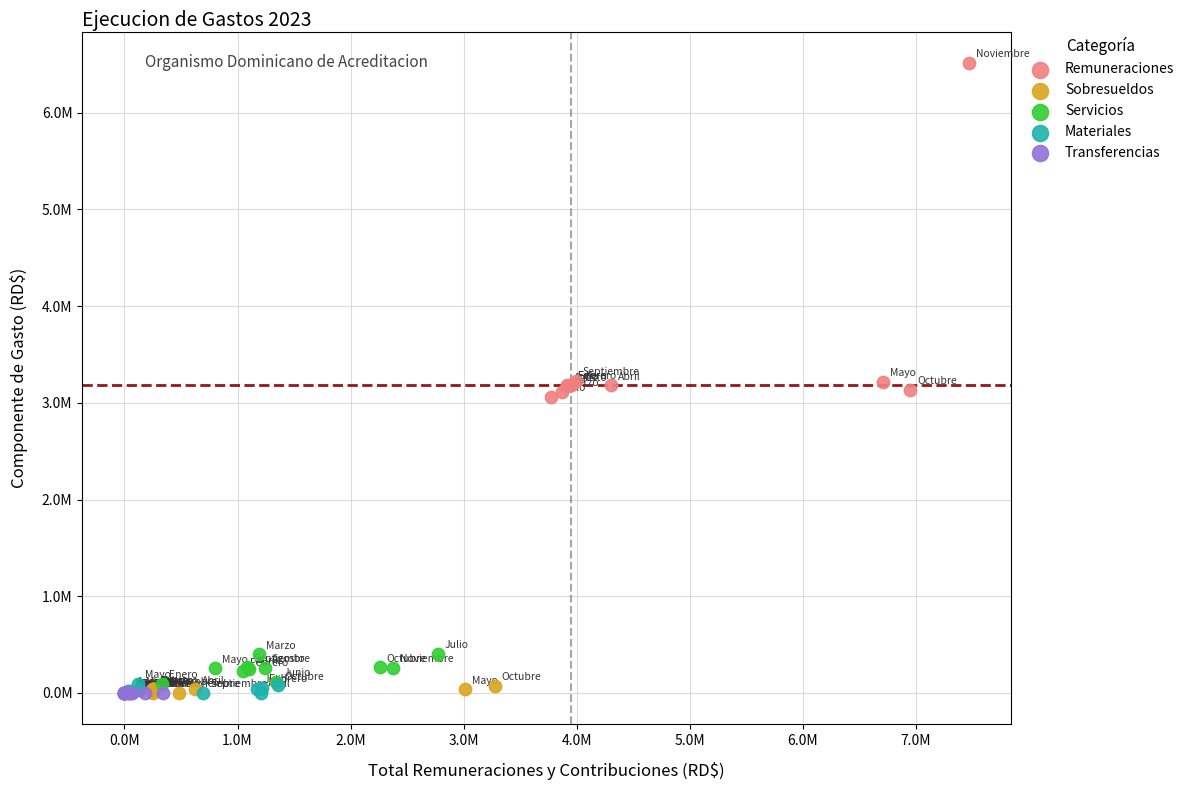

Which series contains the highest Y value?

Remuneraciones